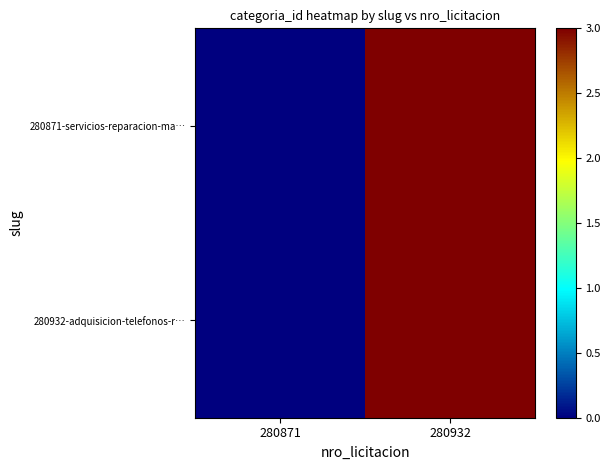

Reading right to left, list all the values displayed in this chart.

280871-servicios-reparacion-ma…: 280932=3	280871=0
280932-adquisicion-telefonos-r…: 280932=3	280871=0